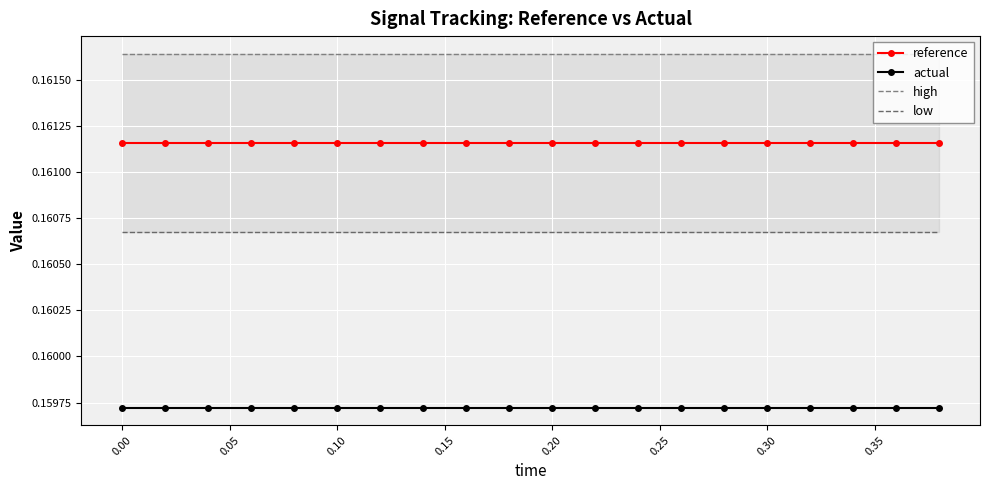

How many lines are shown in the chart?

4